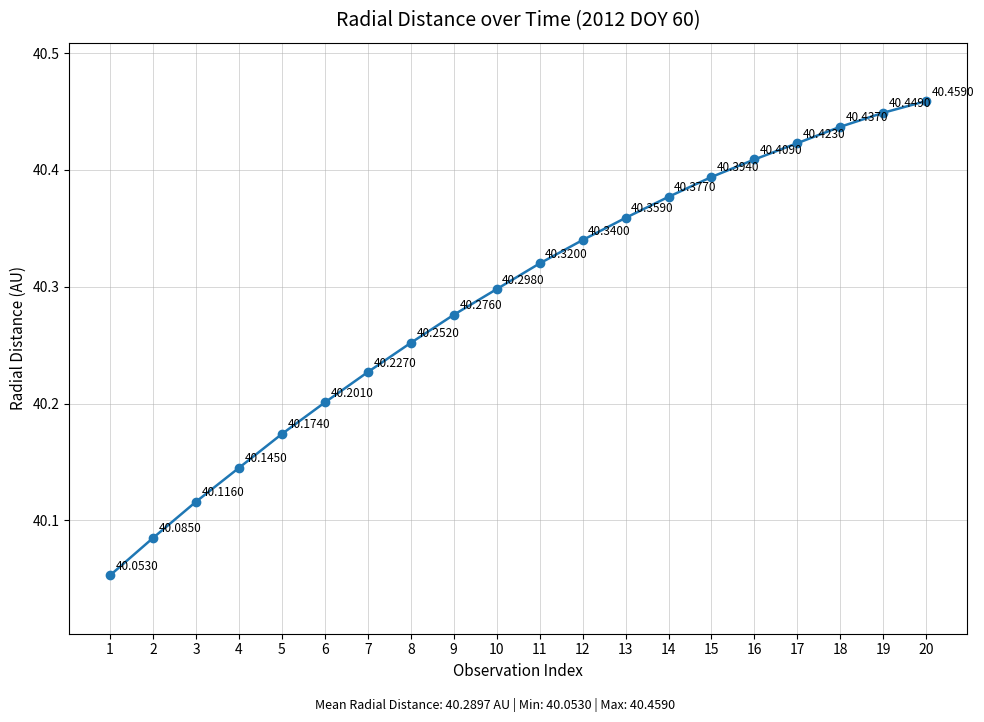

The chart shows a value of 40.2 at 7. True or false?

True